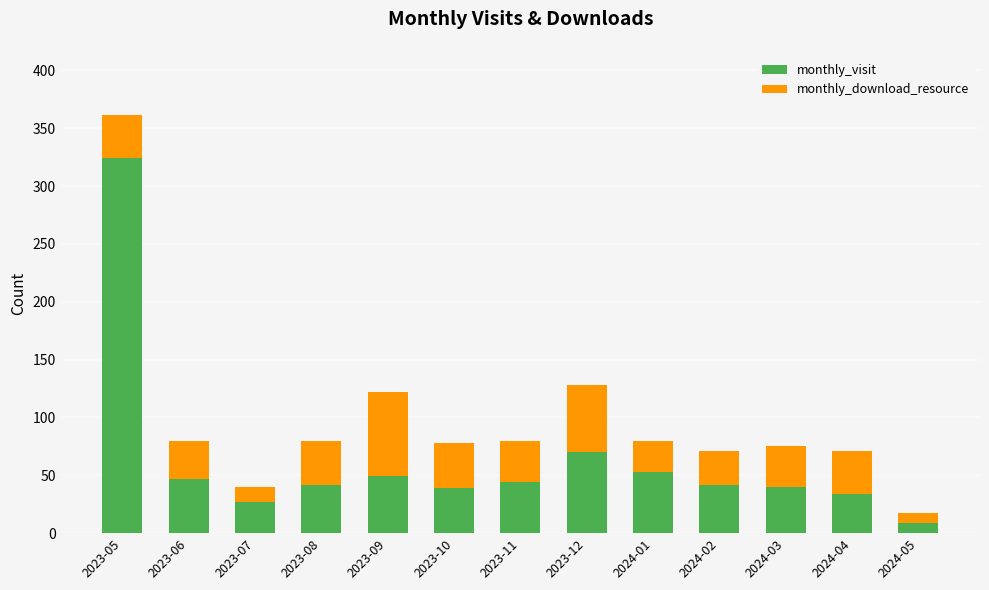

The value of monthly_visit at 2023-10 is 39. True or false?

True